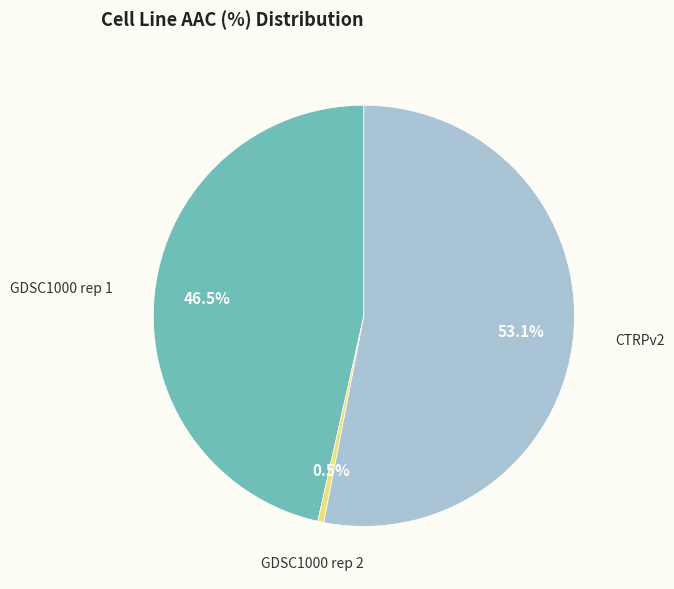

Is there any slice that represents more than half of the pie?

Yes